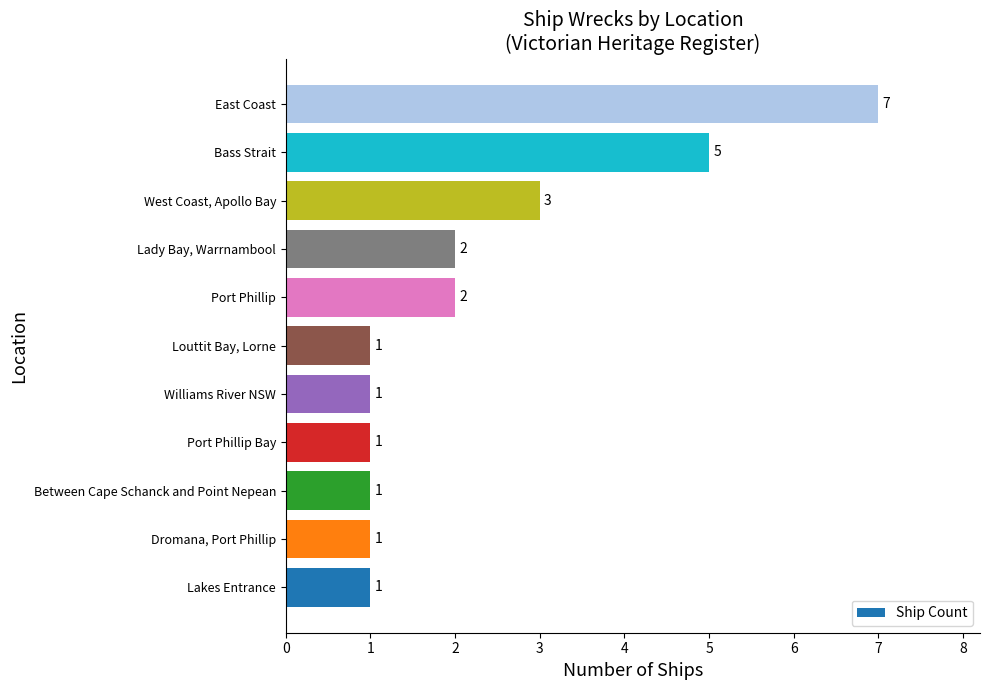

Between Port Phillip Bay and Bass Strait, which is larger?

Bass Strait